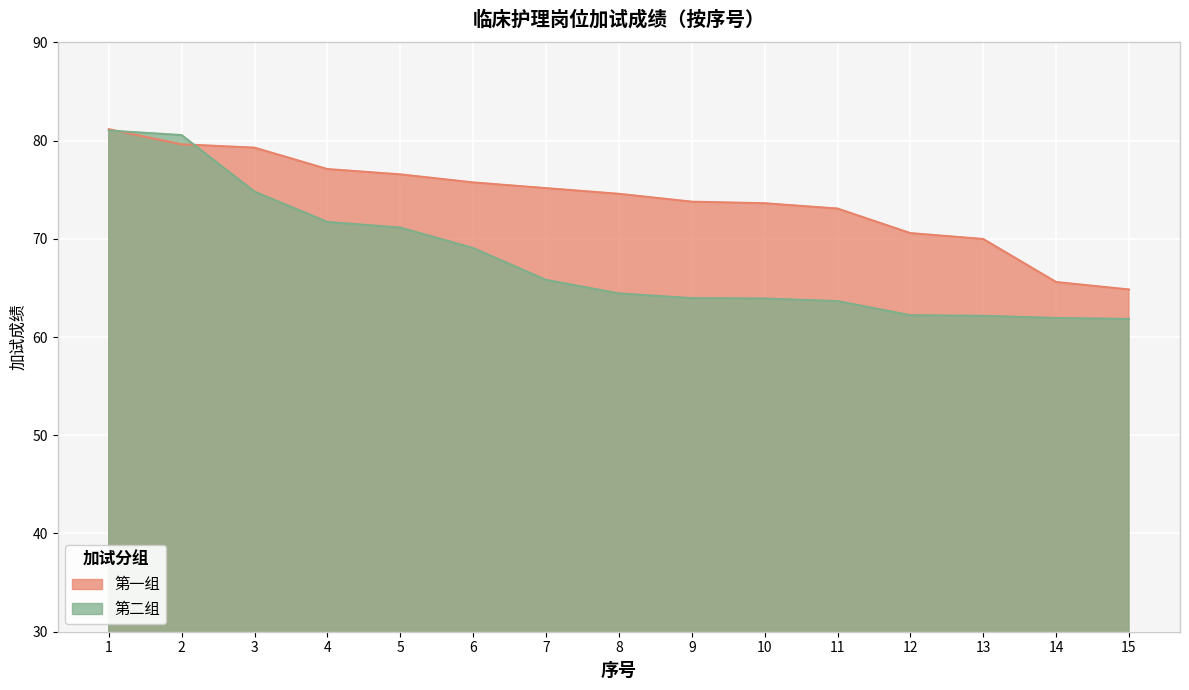

Which category has the lowest value across all series?

15